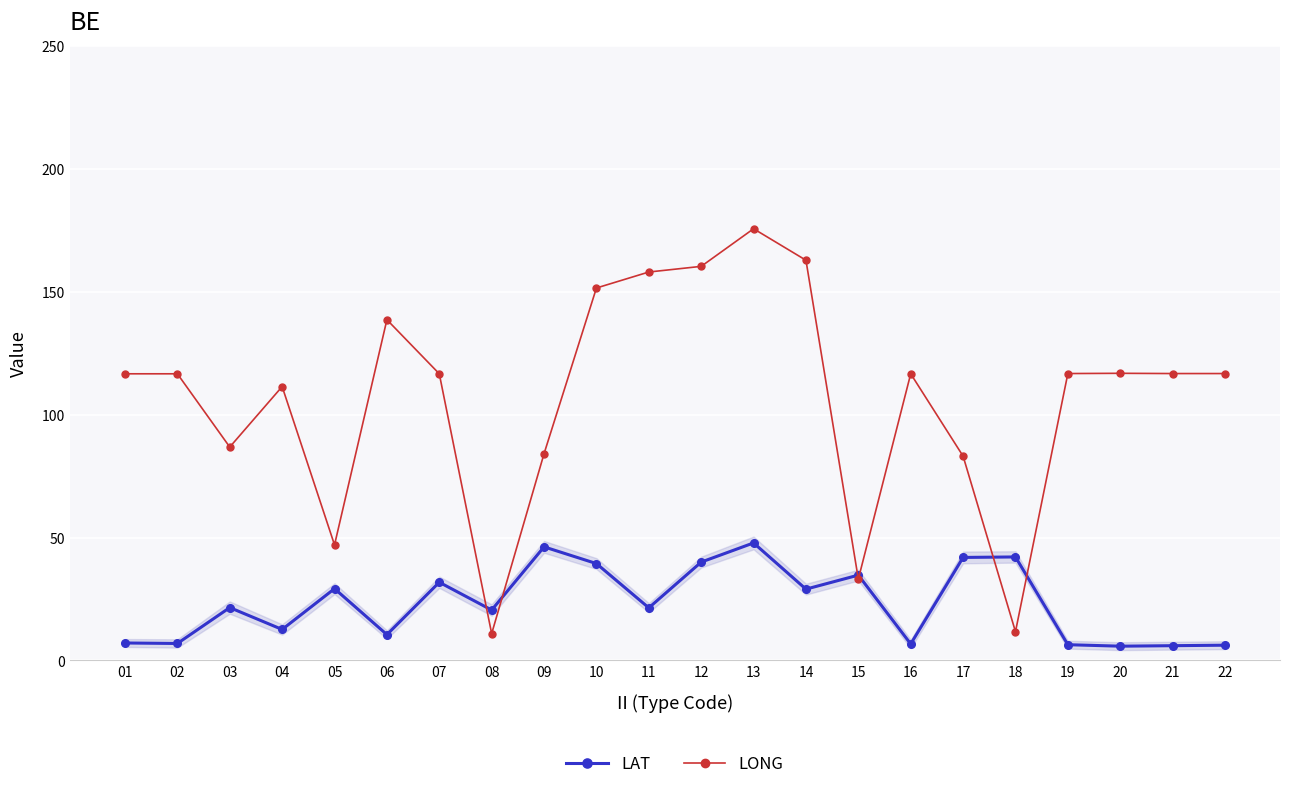

The LONG series shows 228.5 at 10. True or false?

False